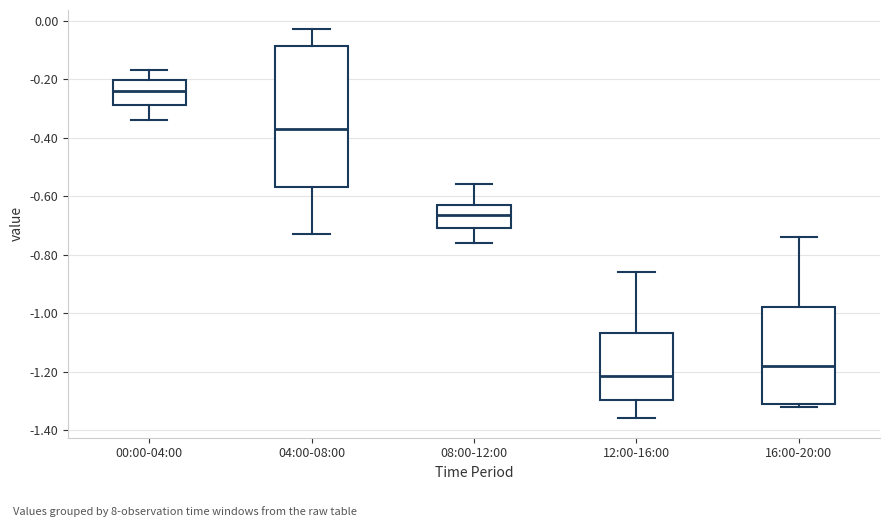

Reading left to right, transcribe this box plot: for each box, give where its median line is, the range the box spans, and where its two whiskers end, as read against the y-axis. The values are not printed on the chart, so give them approximately, as read against the axis.

00:00-04:00: median -0.24, box -0.28 to -0.20, whiskers -0.34 to -0.16
04:00-08:00: median -0.36, box -0.56 to -0.08, whiskers -0.72 to -0.02
08:00-12:00: median -0.66, box -0.70 to -0.62, whiskers -0.76 to -0.56
12:00-16:00: median -1.22, box -1.30 to -1.06, whiskers -1.36 to -0.86
16:00-20:00: median -1.18, box -1.30 to -0.98, whiskers -1.32 to -0.74